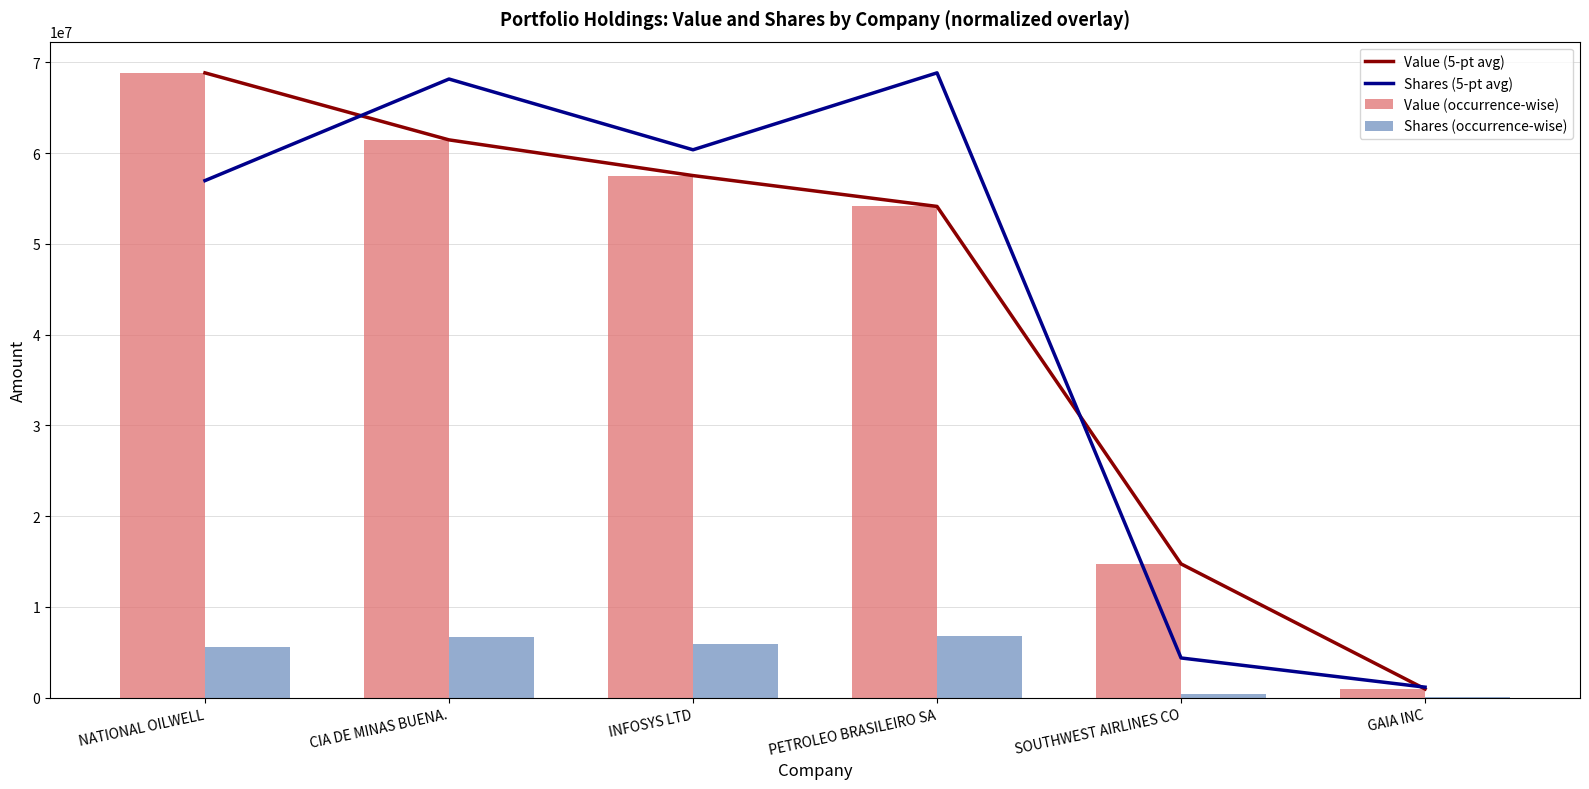

What are all the series names shown in the legend?

Value (5-pt avg), Shares (5-pt avg), Value (occurrence-wise), Shares (occurrence-wise)